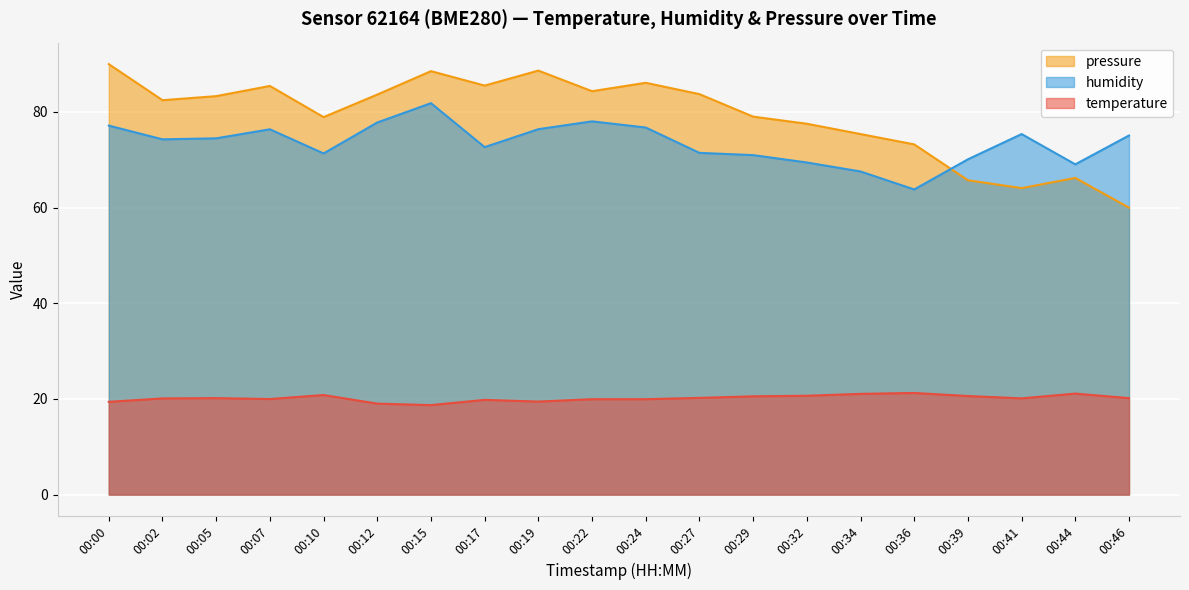

How many values in the temperature series exceed 20?

12